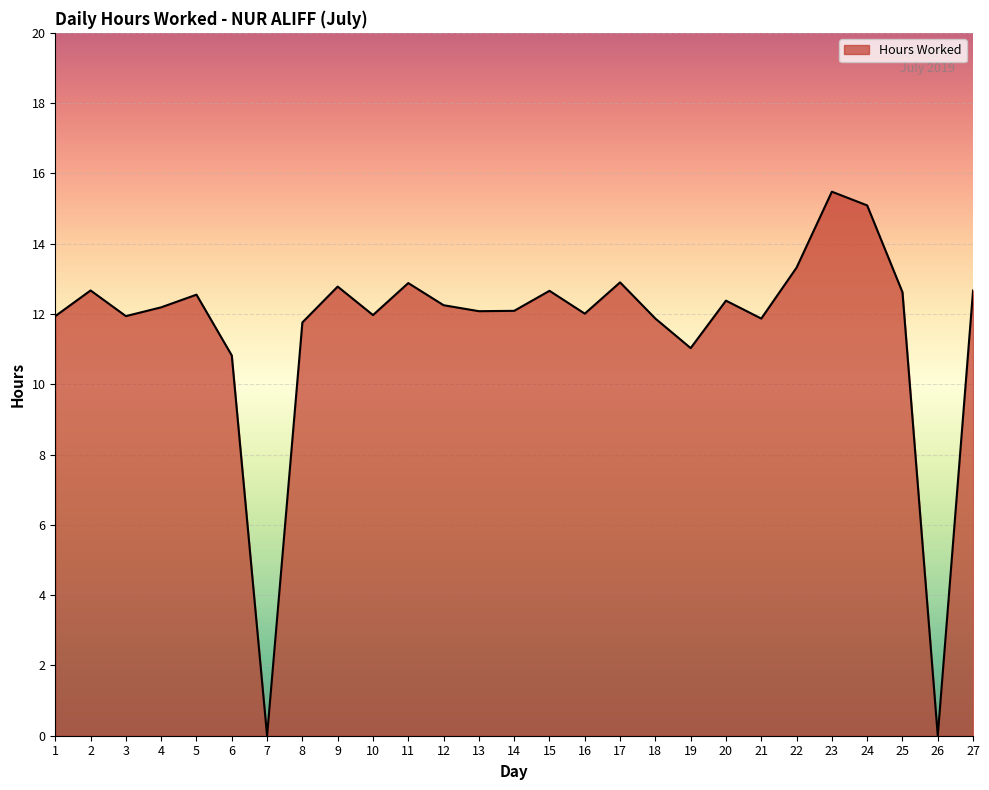

The value at 15 is 17.8. True or false?

False